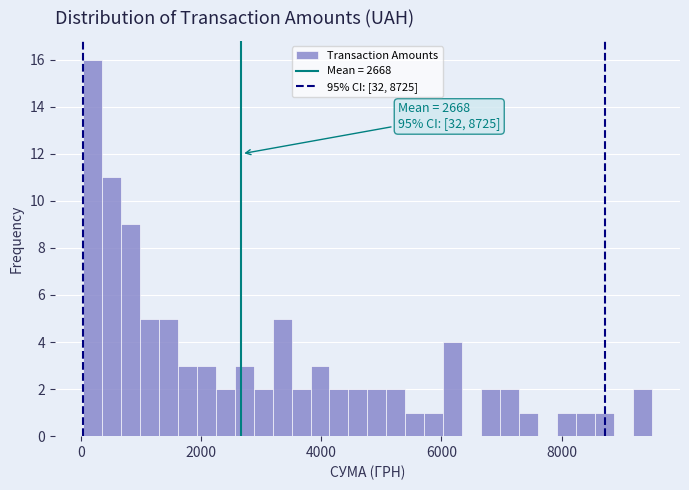

Read against the x-axis, roughly where is the centre of the tallest bar?

200